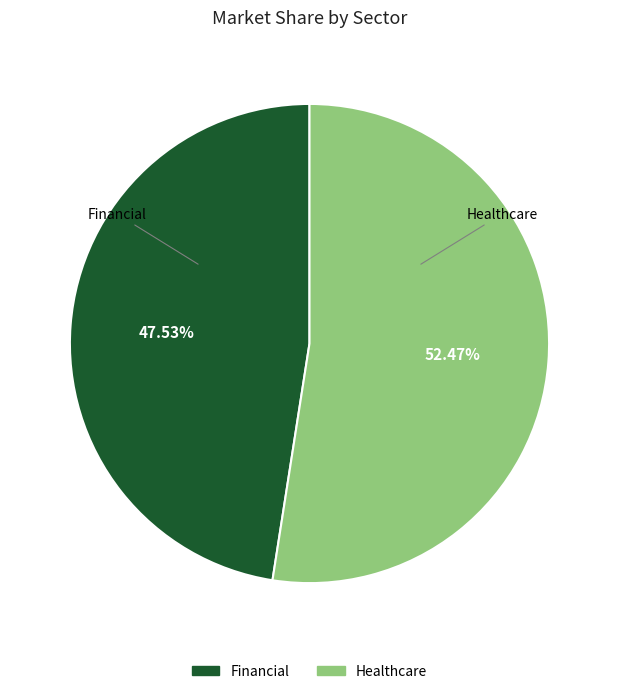

Does any single category account for the majority?

Yes